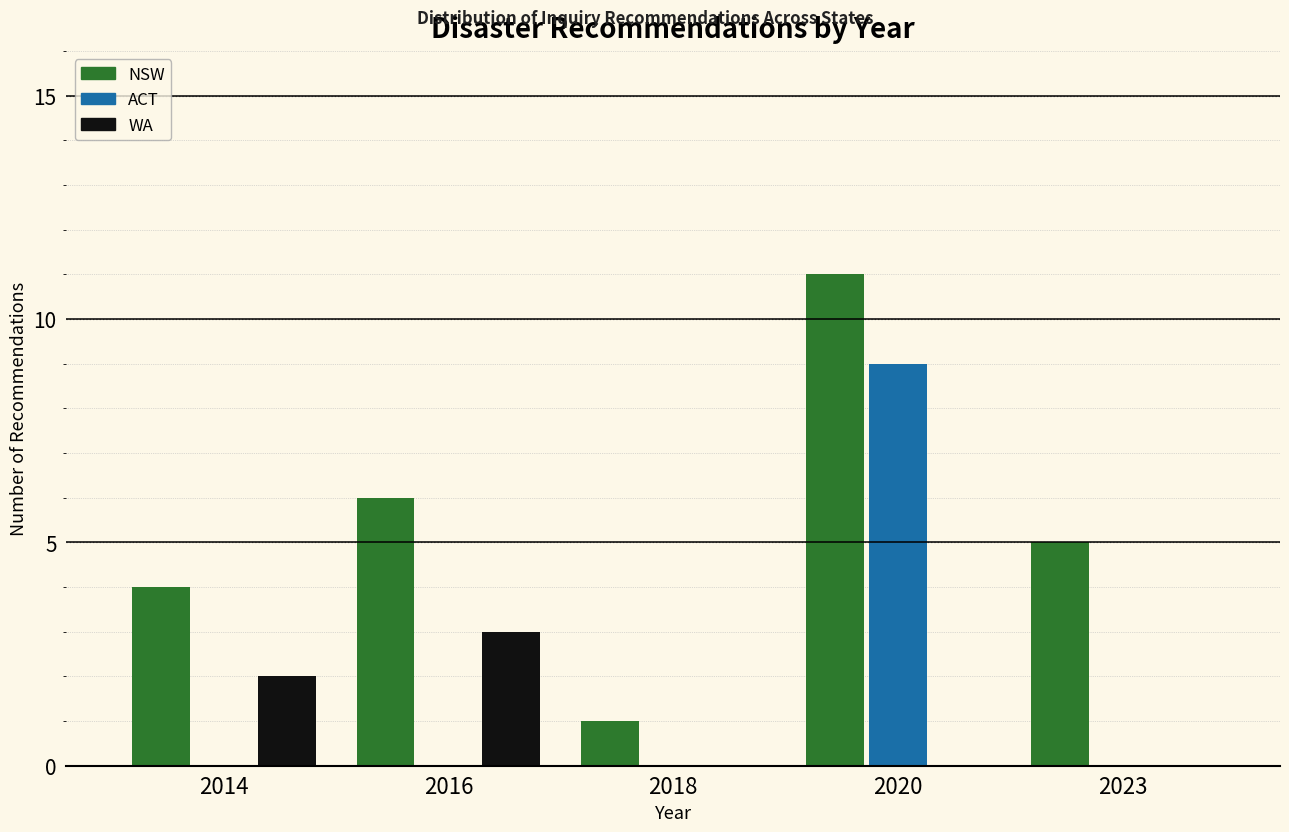

Reading left to right, what are all the values shown in this chart?

NSW: 2014=4	2016=6	2018=1	2020=11	2023=5
ACT: 2014=0	2016=0	2018=0	2020=9	2023=0
WA: 2014=2	2016=3	2018=0	2020=0	2023=0